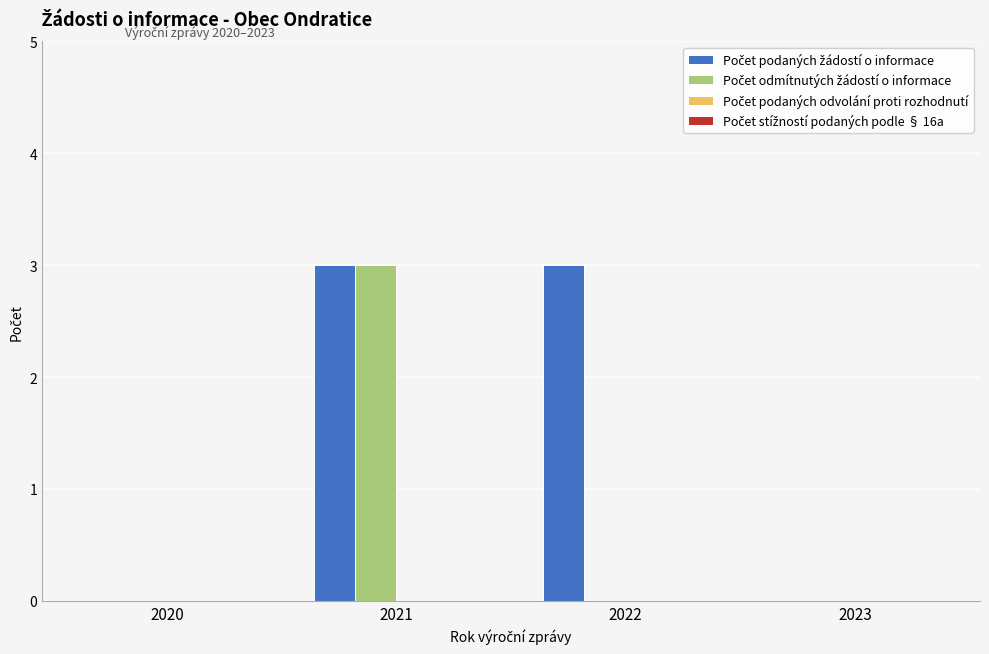

What is the total value across all series at 2021?

6